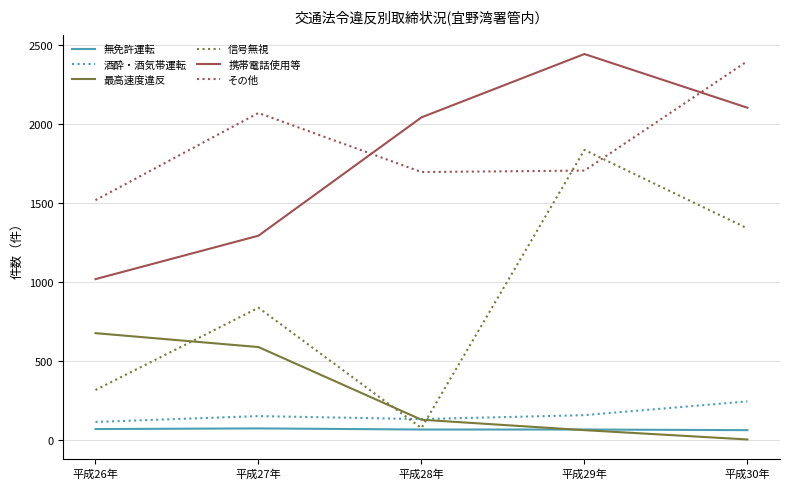

The value of 携帯電話使用等 at 平成29年 is 4102. True or false?

False